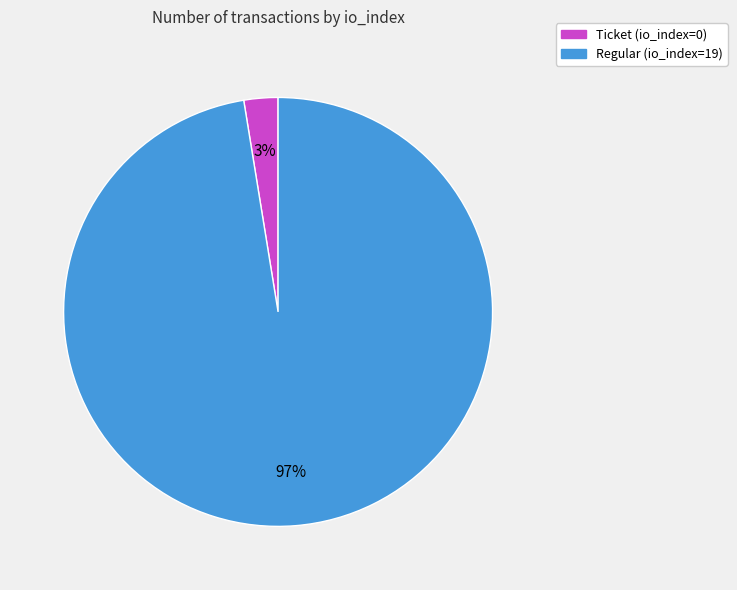

How many slices are in this pie chart?

2